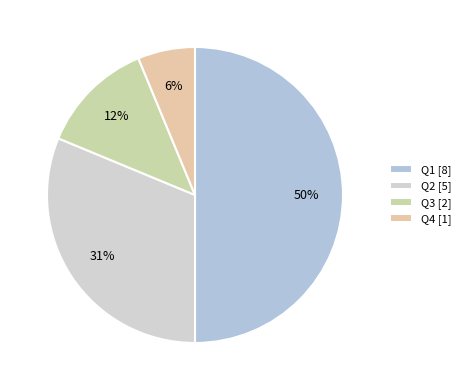

What is the largest slice in the pie chart?

Q1